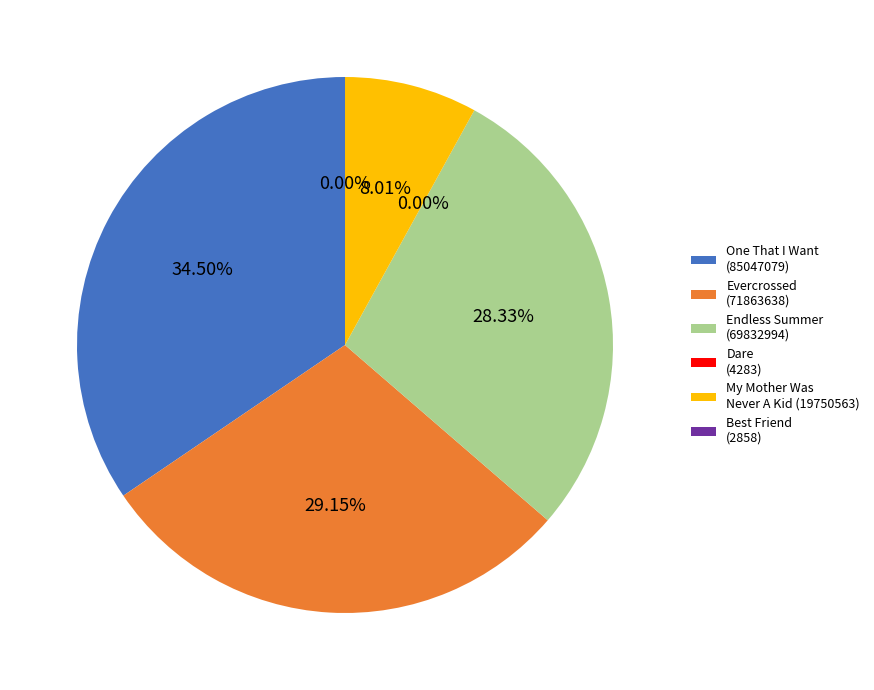

Does any single category account for the majority?

No